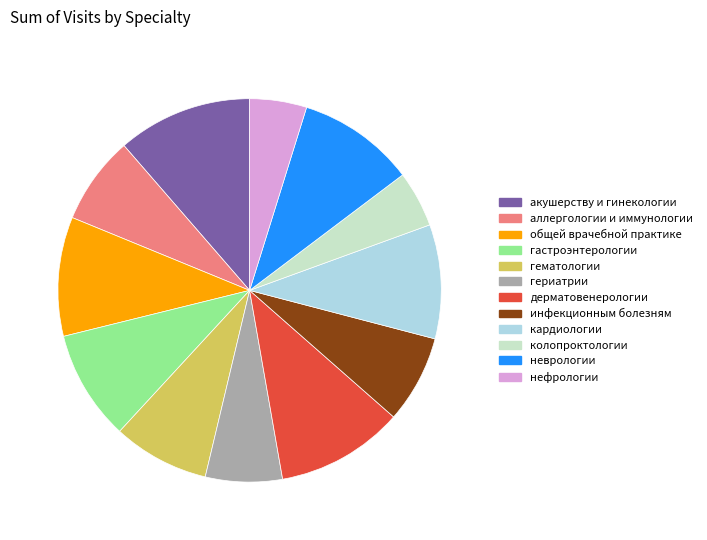

Is it true that гематологии is 8% of the pie?

True